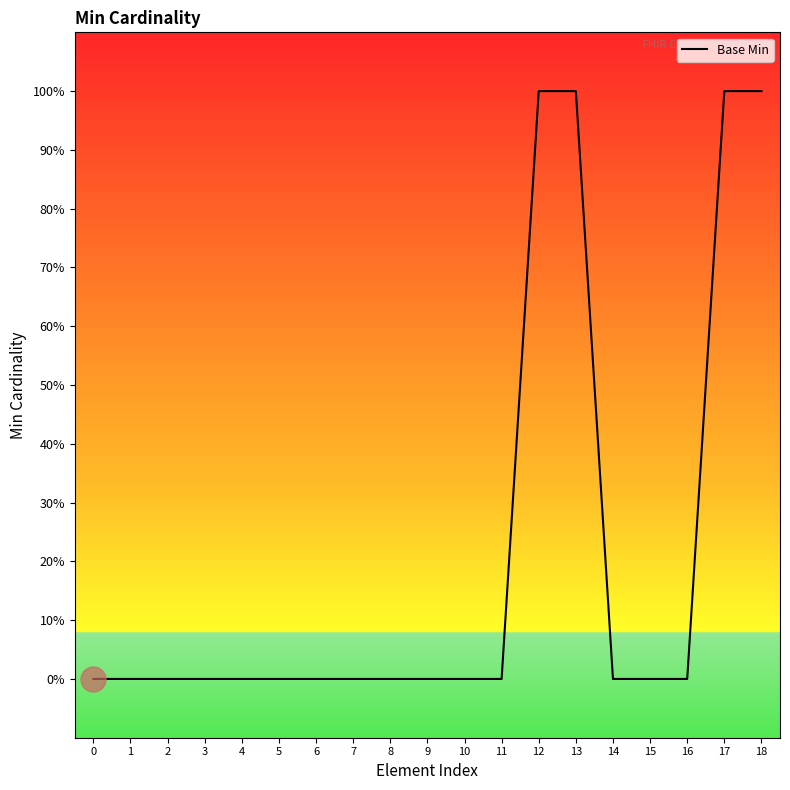

Does the chart display data point markers on the line(s)?

No